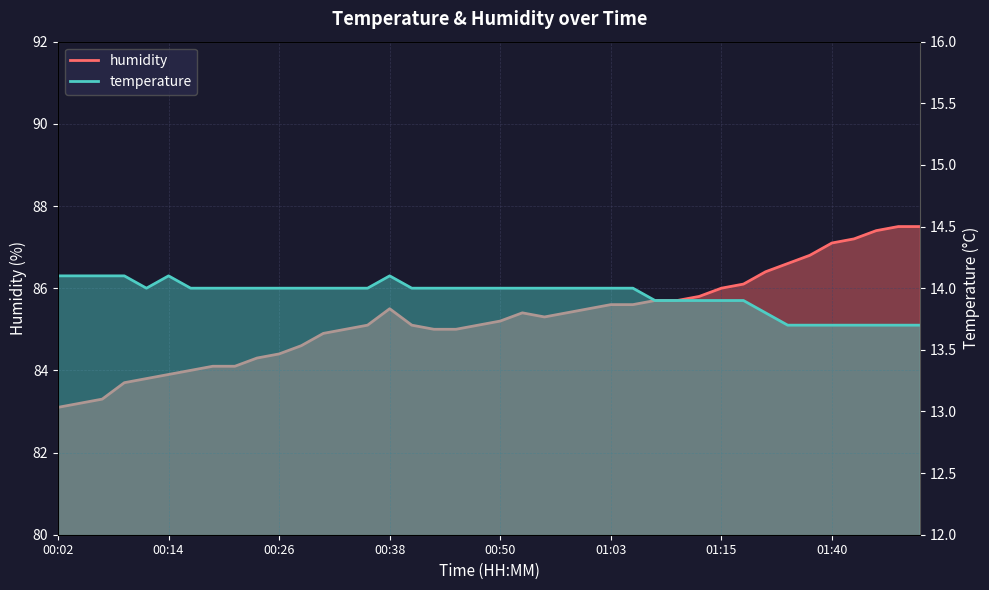

What is the sum of the temperature values at 00:53 and 01:10?

27.9